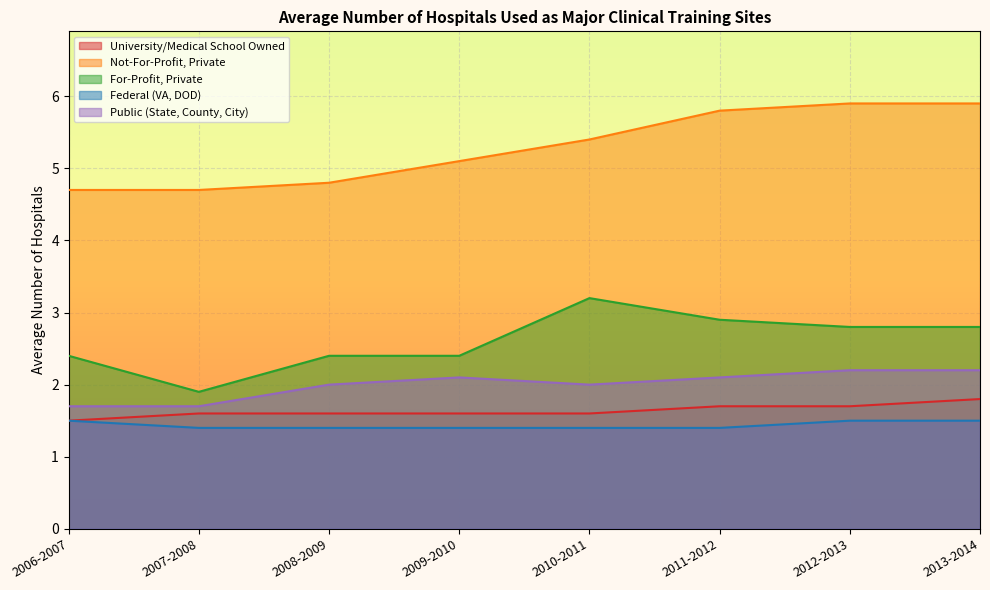

Rank the categories by For-Profit, Private value from highest to lowest.

2010-2011, 2011-2012, 2012-2013, 2013-2014, 2006-2007, 2008-2009, 2009-2010, 2007-2008